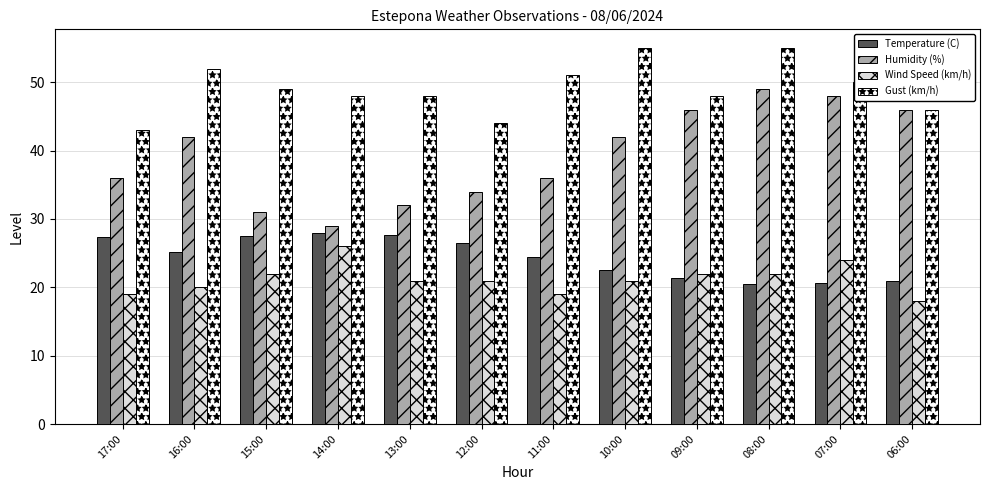

What is the label of the 5th bar from the right?

10:00